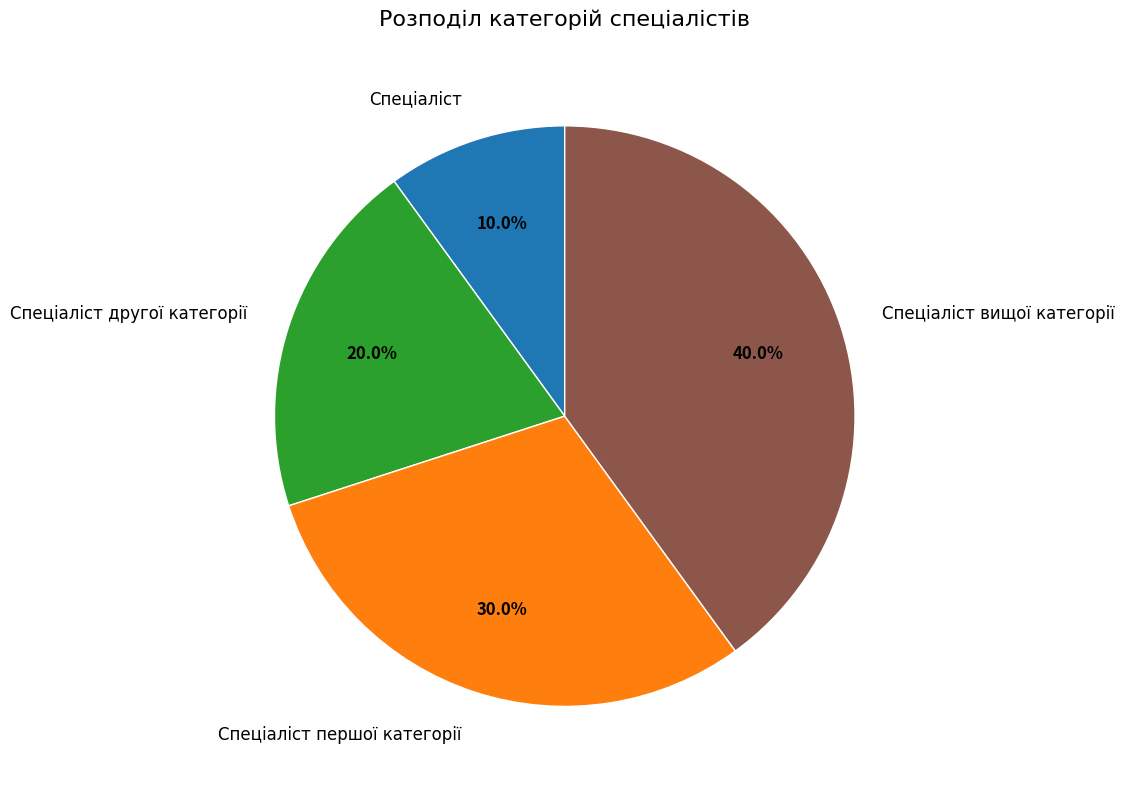

Approximately how many times larger is the value at Спеціаліст compared to Спеціаліст другої категорії?

0.5